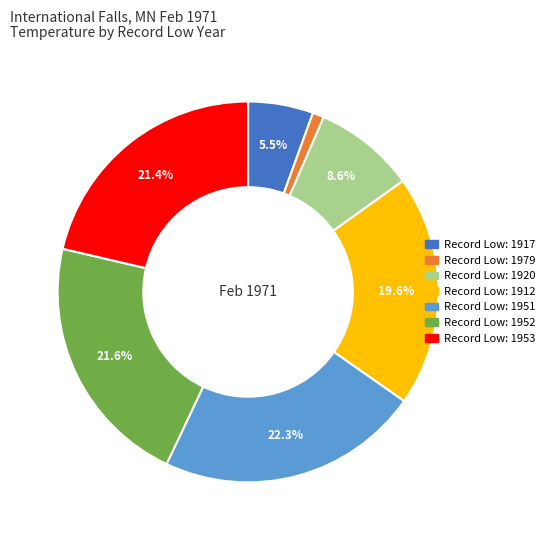

Is there a majority slice in this chart?

No